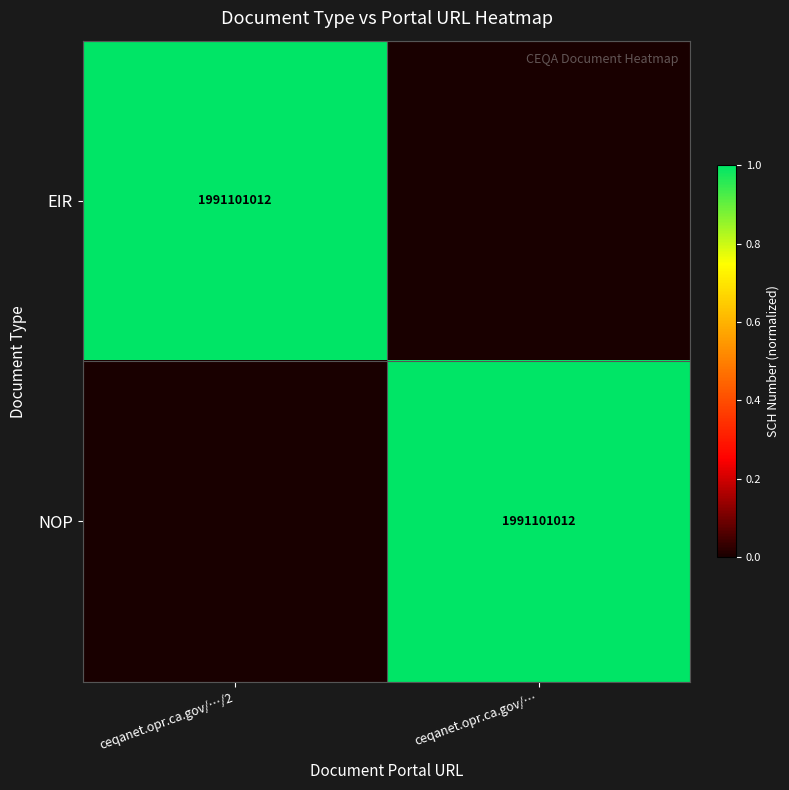

True or false: EIR has a value of 3289307760 at ceqanet.opr.ca.gov/…/2.

False